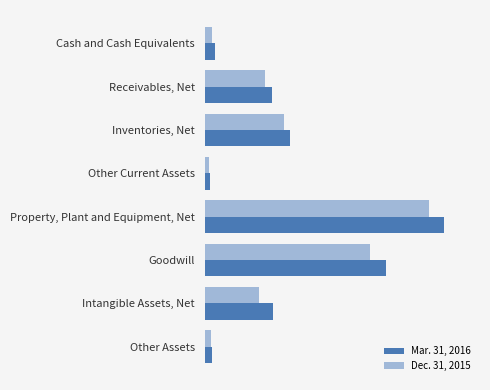

Rank the categories by Mar. 31, 2016 value from highest to lowest.

Property, Plant and Equipment, Net, Goodwill, Inventories, Net, Intangible Assets, Net, Receivables, Net, Cash and Cash Equivalents, Other Assets, Other Current Assets